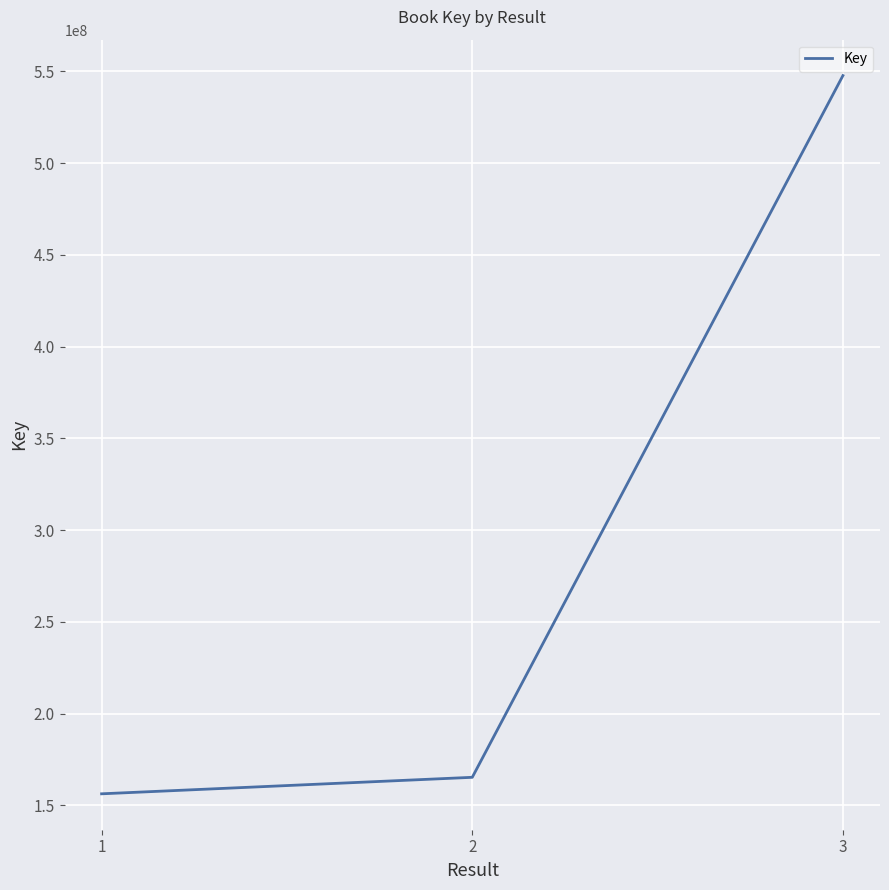

Count the number of categories in the chart.

3